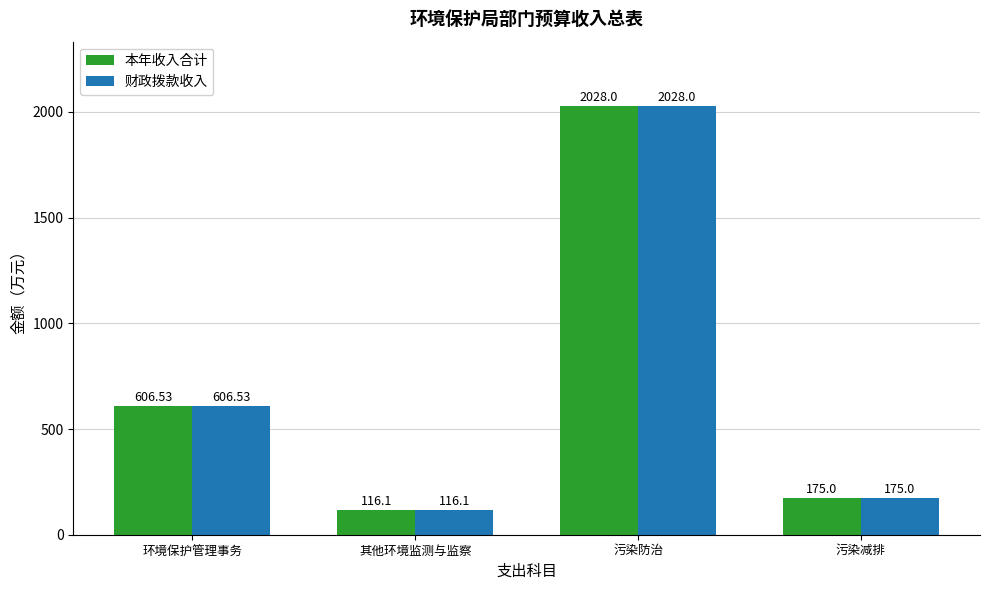

Where is 财政拨款收入 nearest to the value 1072?

环境保护管理事务